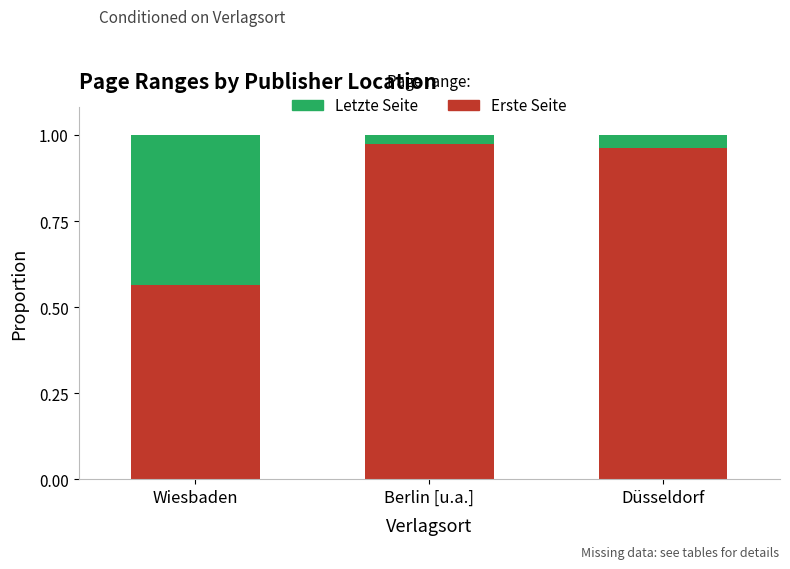

How many bars are there in total?

3